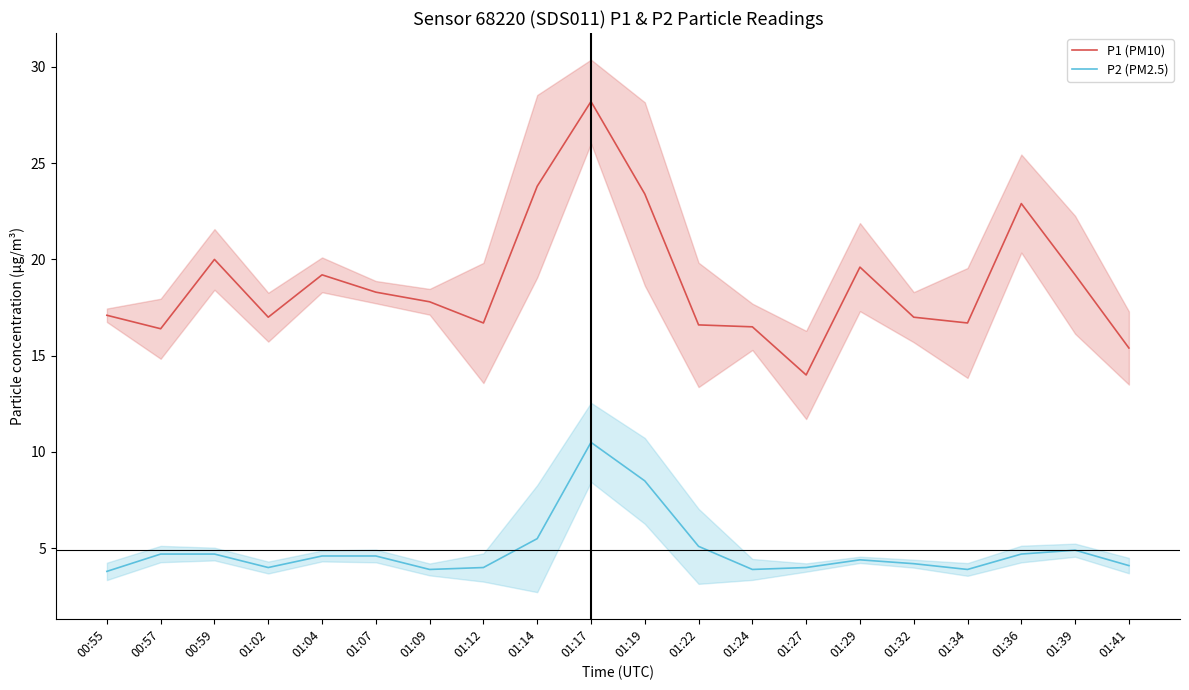

Which has a higher value, 01:04 or 01:22?

01:04